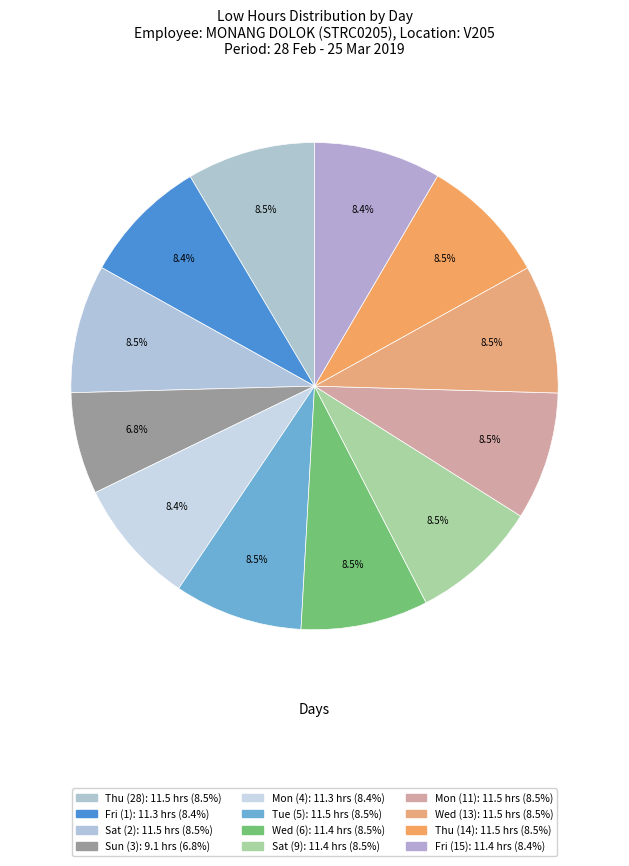

Is it true that Tue (5) is 20% of the pie?

False